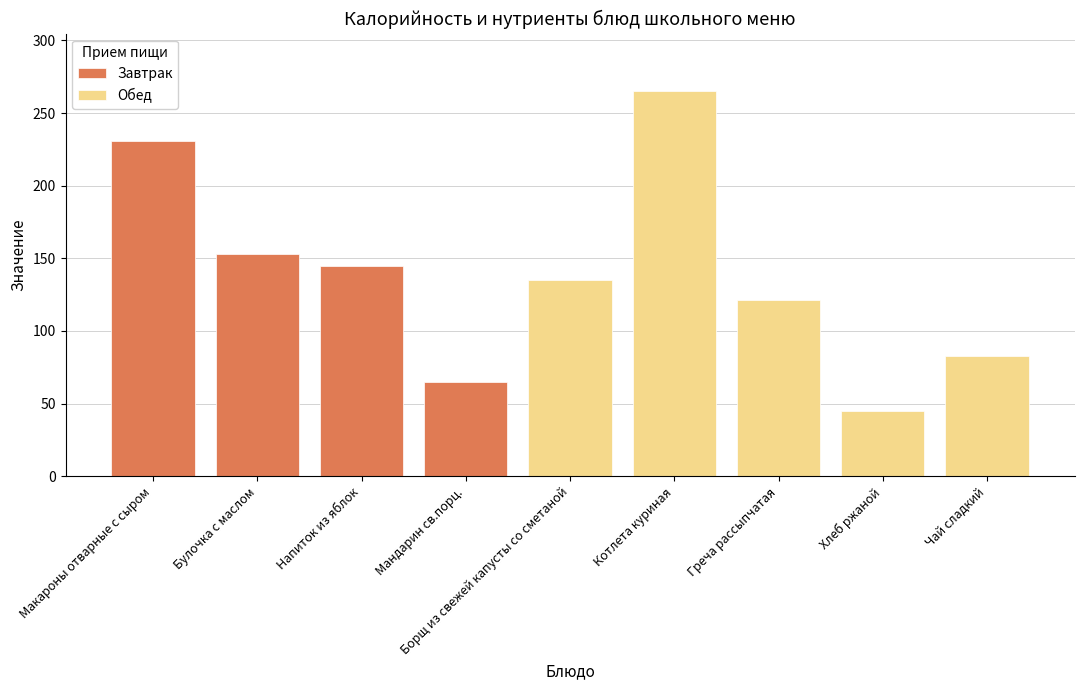

At how many categories does at least one series exceed 28?

9